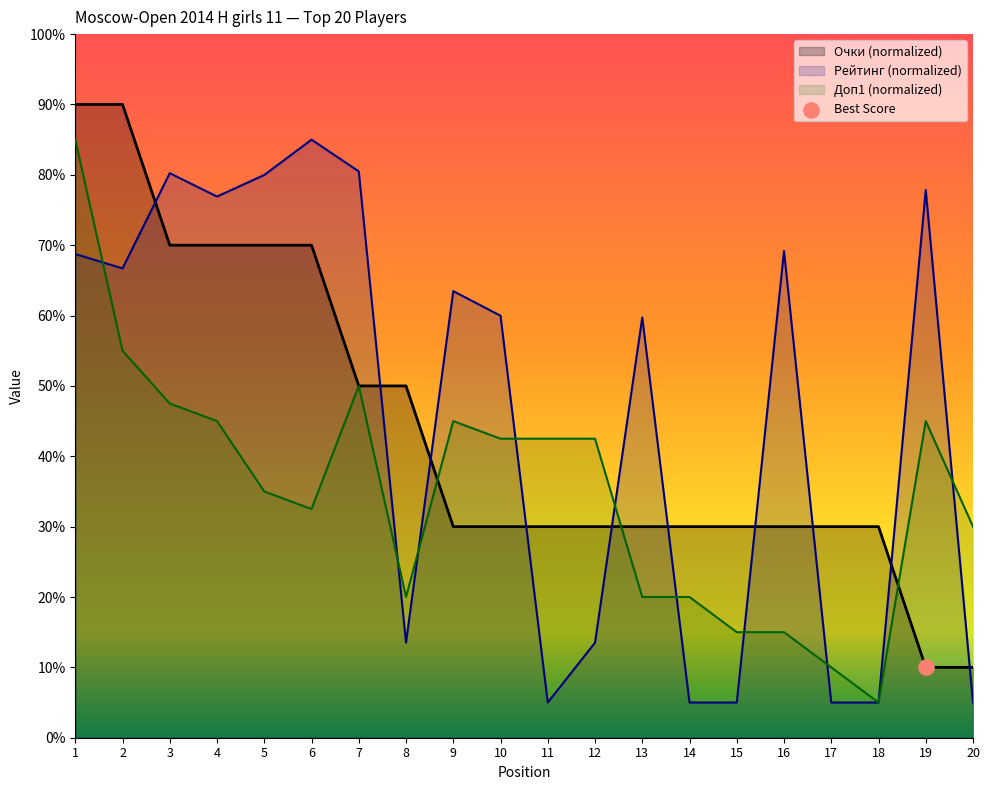

Which series contains the highest Y value?

Очки